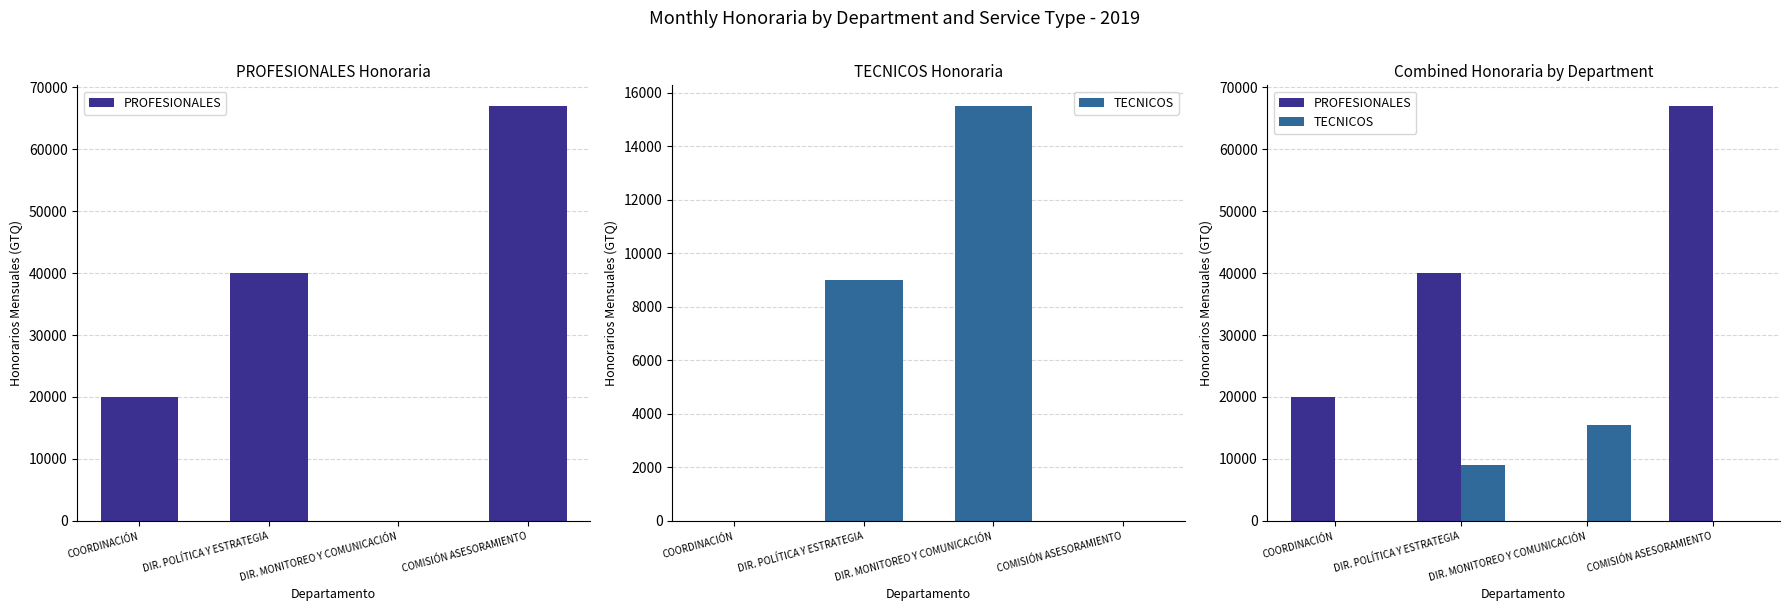

Between COORDINACIÓN and DIR. MONITOREO Y COMUNICACIÓN, which series saw the biggest shift?

PROFESIONALES